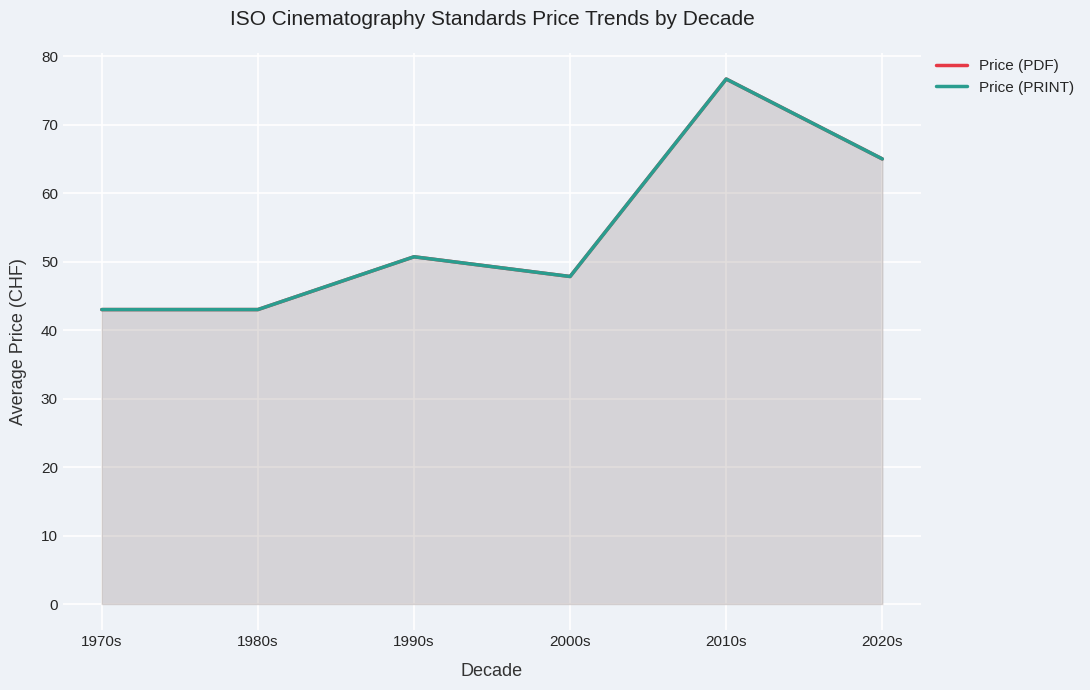

What is the difference between the second highest and second lowest values in the Price (PRINT) series?

22.0